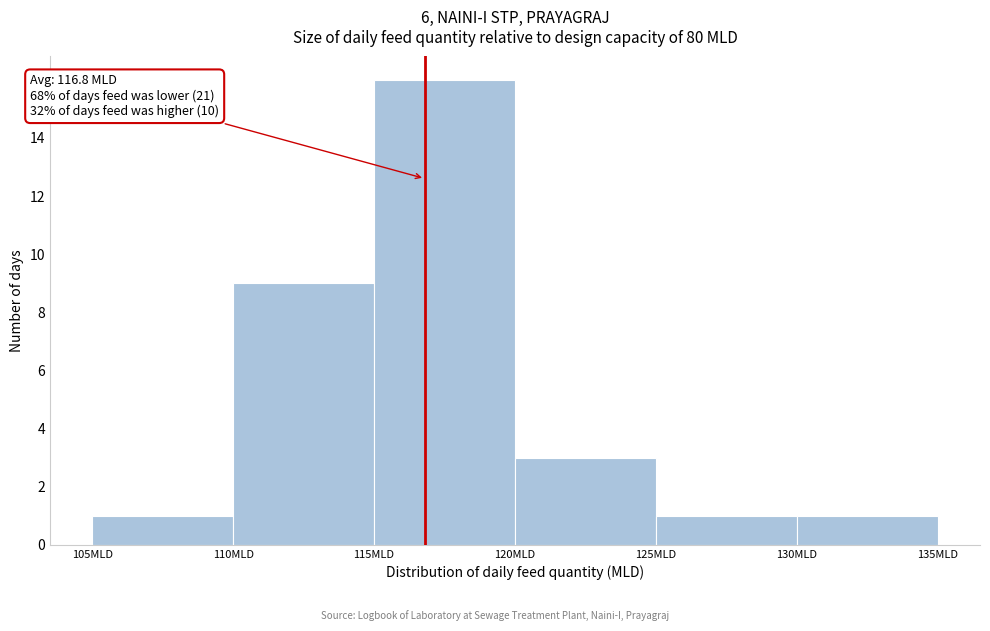

Which range on the x-axis has the tallest bar?

115 to 120